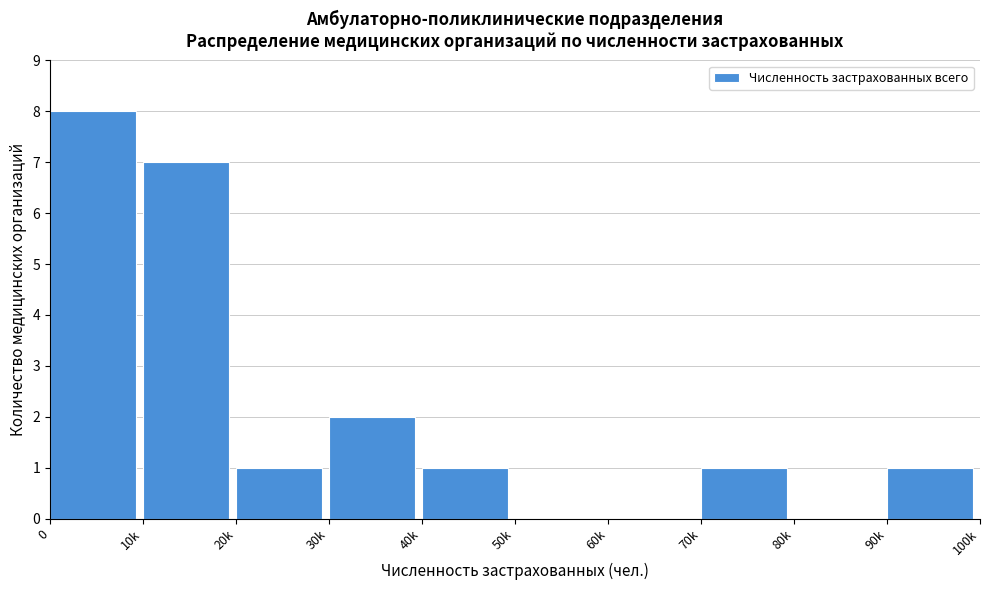

Reading right to left, transcribe all the data shown in this chart.

90k=1	80k=0	70k=1	60k=0	50k=0	40k=1	30k=2	20k=1	10k=7	0=8